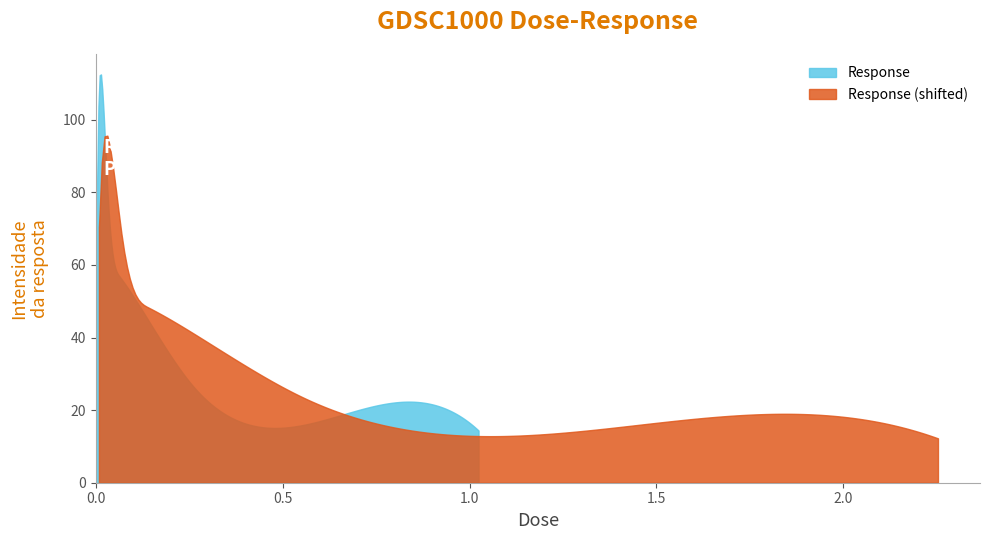

Reading left to right, transcribe all the data shown in this chart.

82.8	106.0	110.7	79.5	56.8	46.9	27.2	15.3	14.4